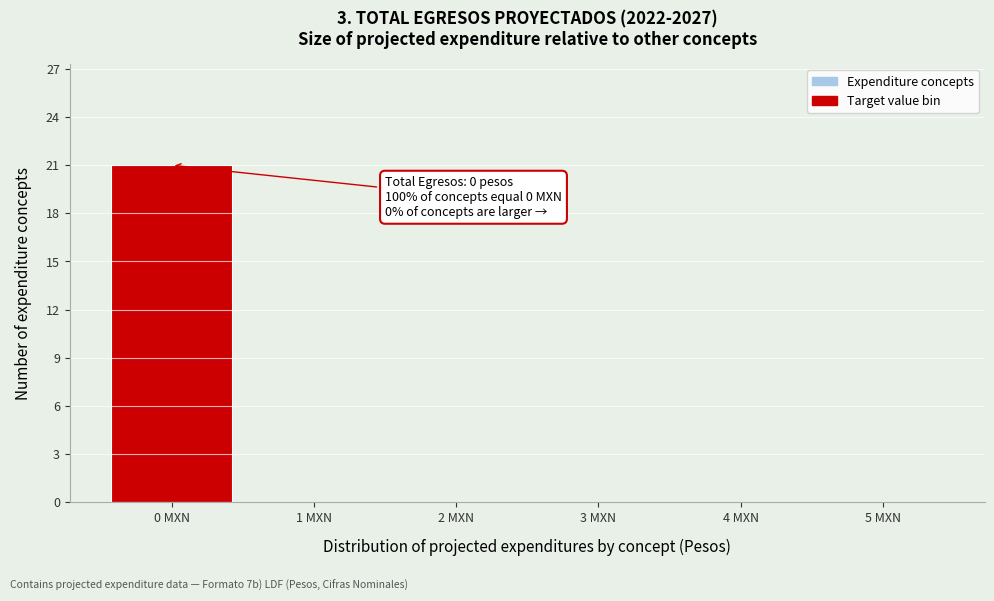

Reading left to right, extract all data points from this chart.

0 MXN=21	1 MXN=0	2 MXN=0	3 MXN=0	4 MXN=0	5 MXN=0